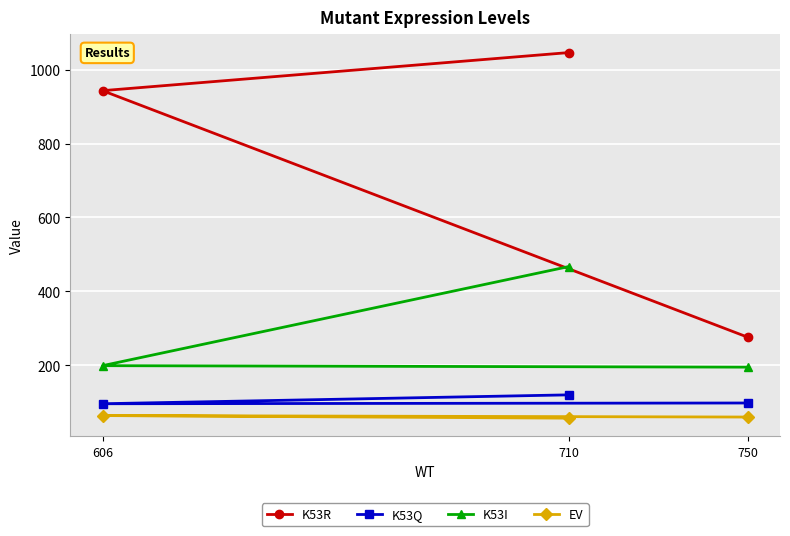

What is the maximum value for K53R?

1046